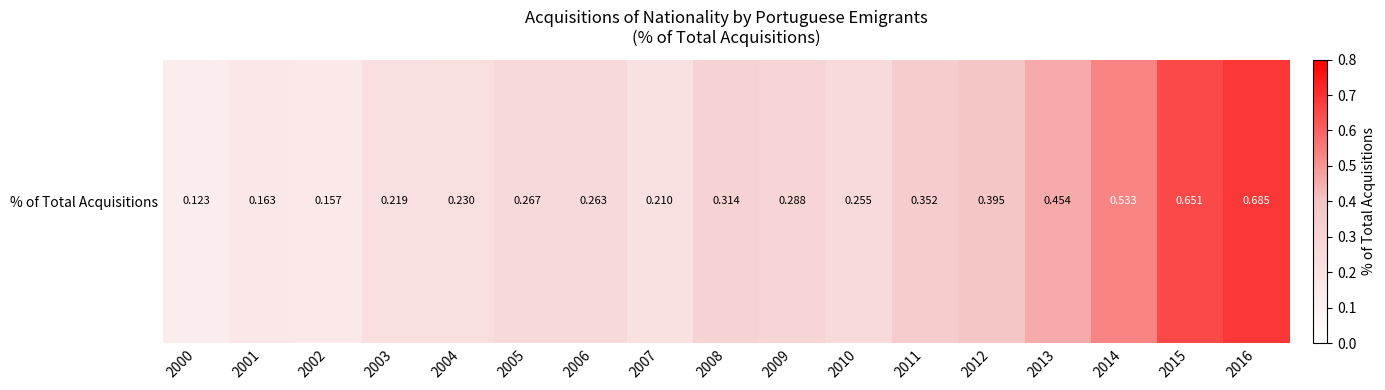

Reading right to left, extract all data points from this chart.

2016=0.7	2015=0.7	2014=0.5	2013=0.5	2012=0.4	2011=0.4	2010=0.3	2009=0.3	2008=0.3	2007=0.2	2006=0.3	2005=0.3	2004=0.2	2003=0.2	2002=0.2	2001=0.2	2000=0.1